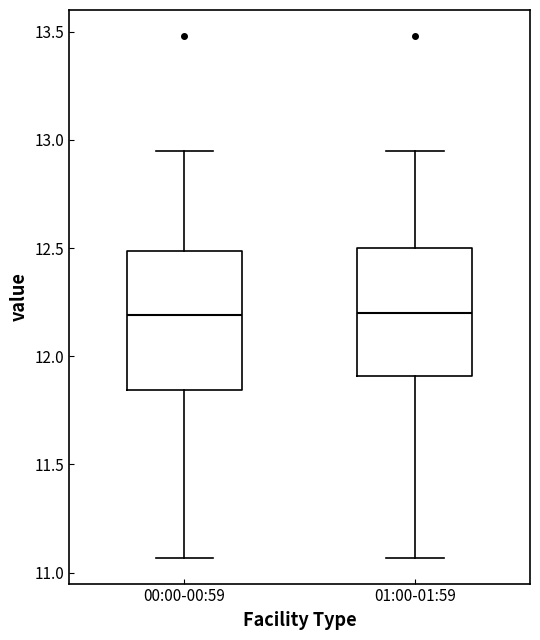

Reading left to right, read every box against the y-axis: the position of its median line, the range the box covers, and the ends of its whiskers. The values are not printed on the chart, so give them approximately, as read against the axis.

00:00-00:59: median 12.20, box 11.85 to 12.50, whiskers 11.05 to 12.95
01:00-01:59: median 12.20, box 11.90 to 12.50, whiskers 11.05 to 12.95